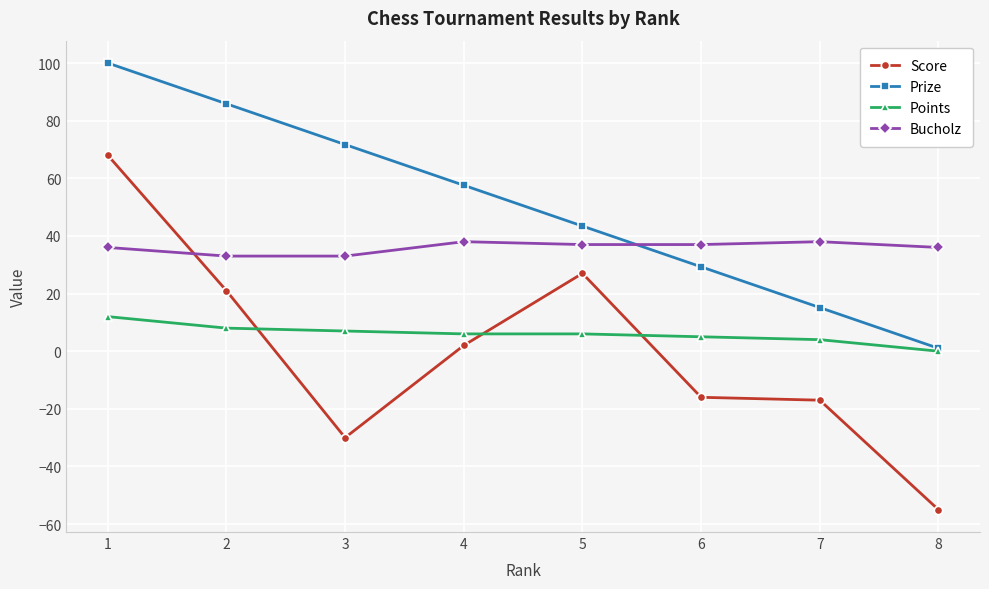

Rank the series by their maximum value, from highest to lowest.

Prize, Score, Bucholz, Points